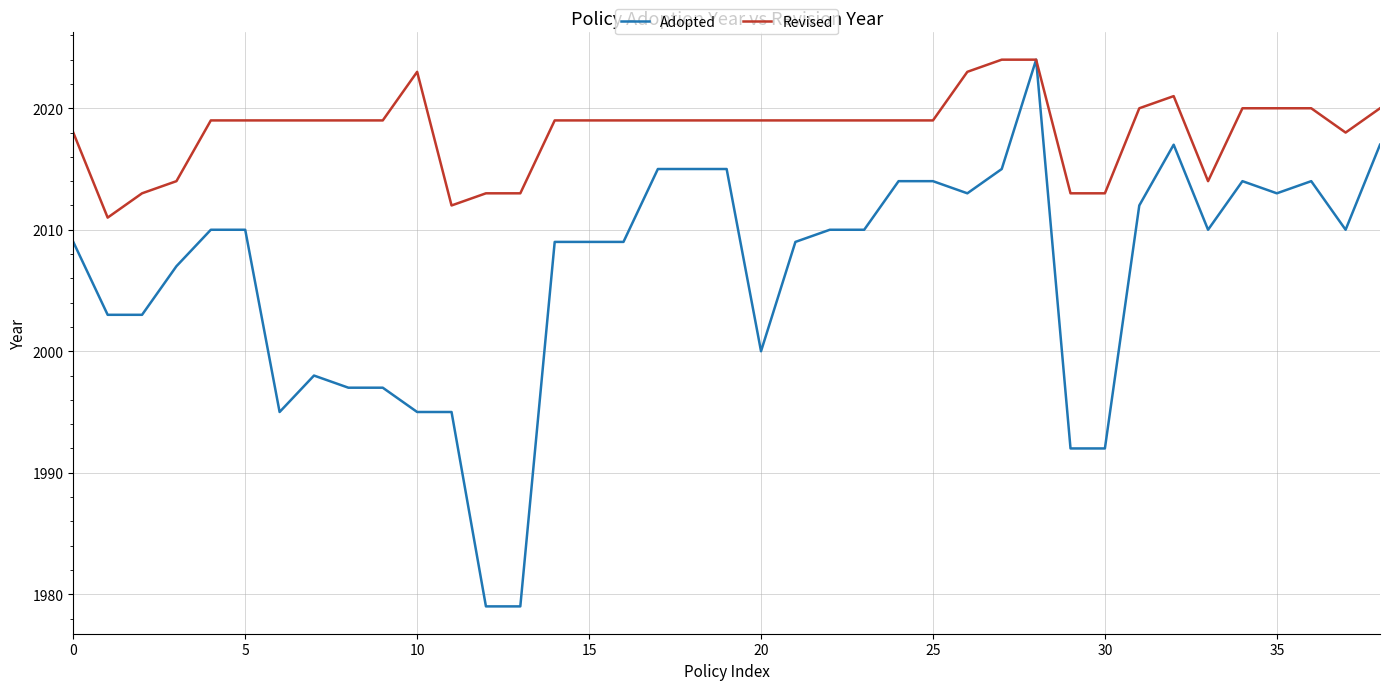

Which series has the largest total across all categories?

Revised